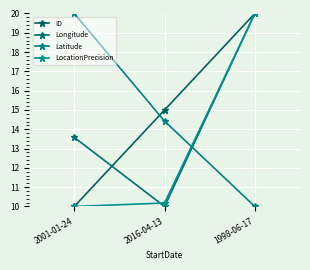

What is the spread (max minus min) of values at 2001-01-24?

10.0